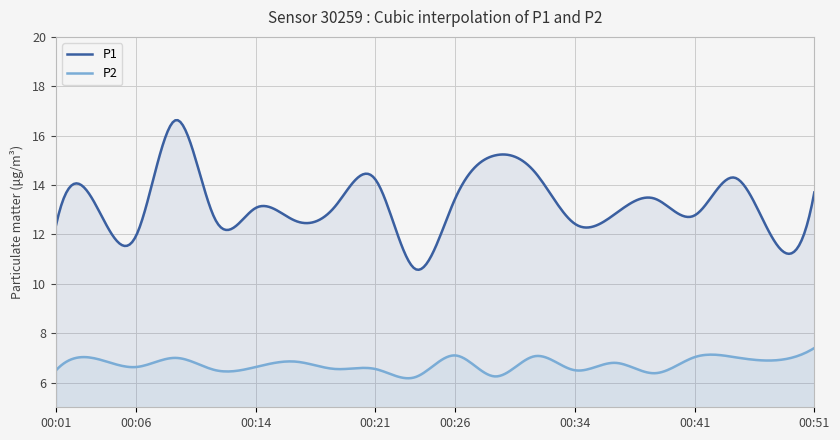

What is the difference between the maximum and second lowest values in the P1 series?

6.0